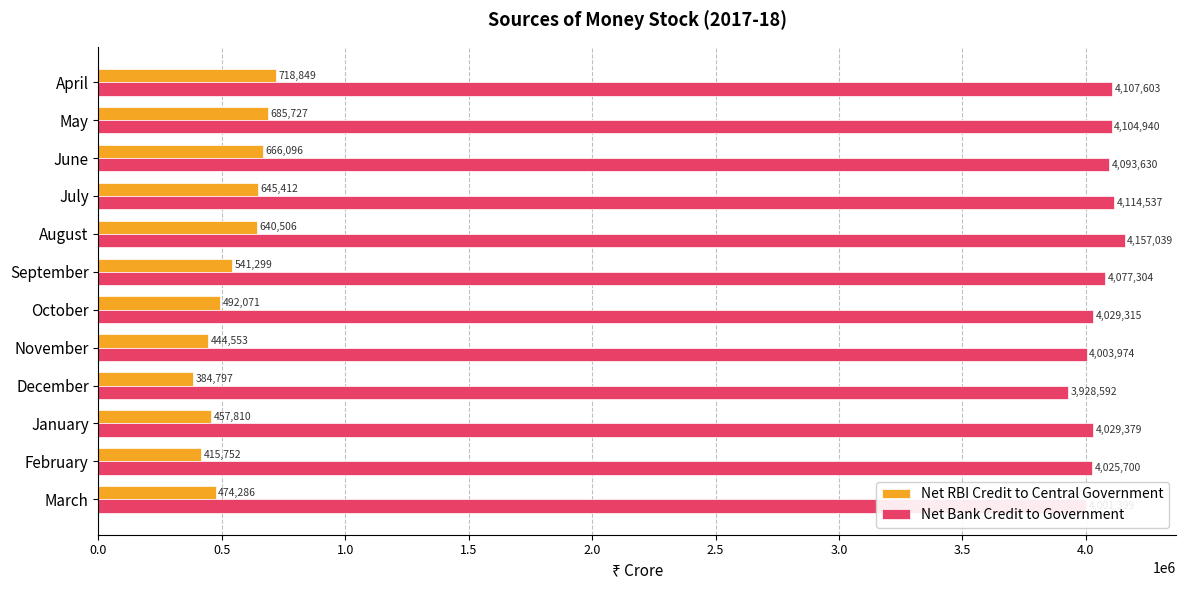

How many values in the Net Bank Credit to Government series are below 4077304?

6